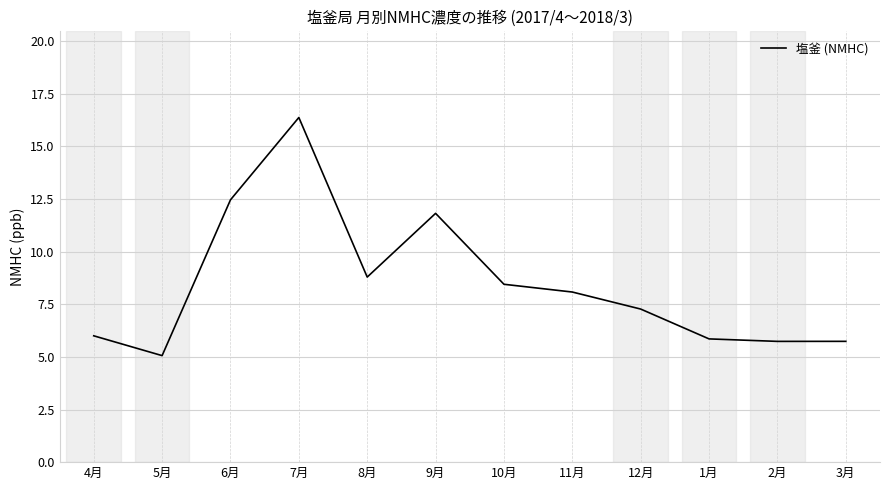

At which label is the value closest to 10?

8月